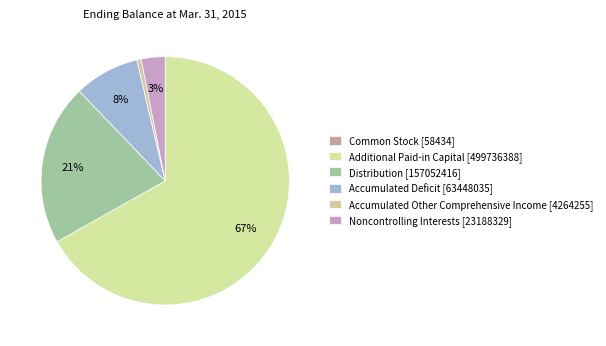

Which has a higher value, Noncontrolling Interests or Common Stock?

Noncontrolling Interests